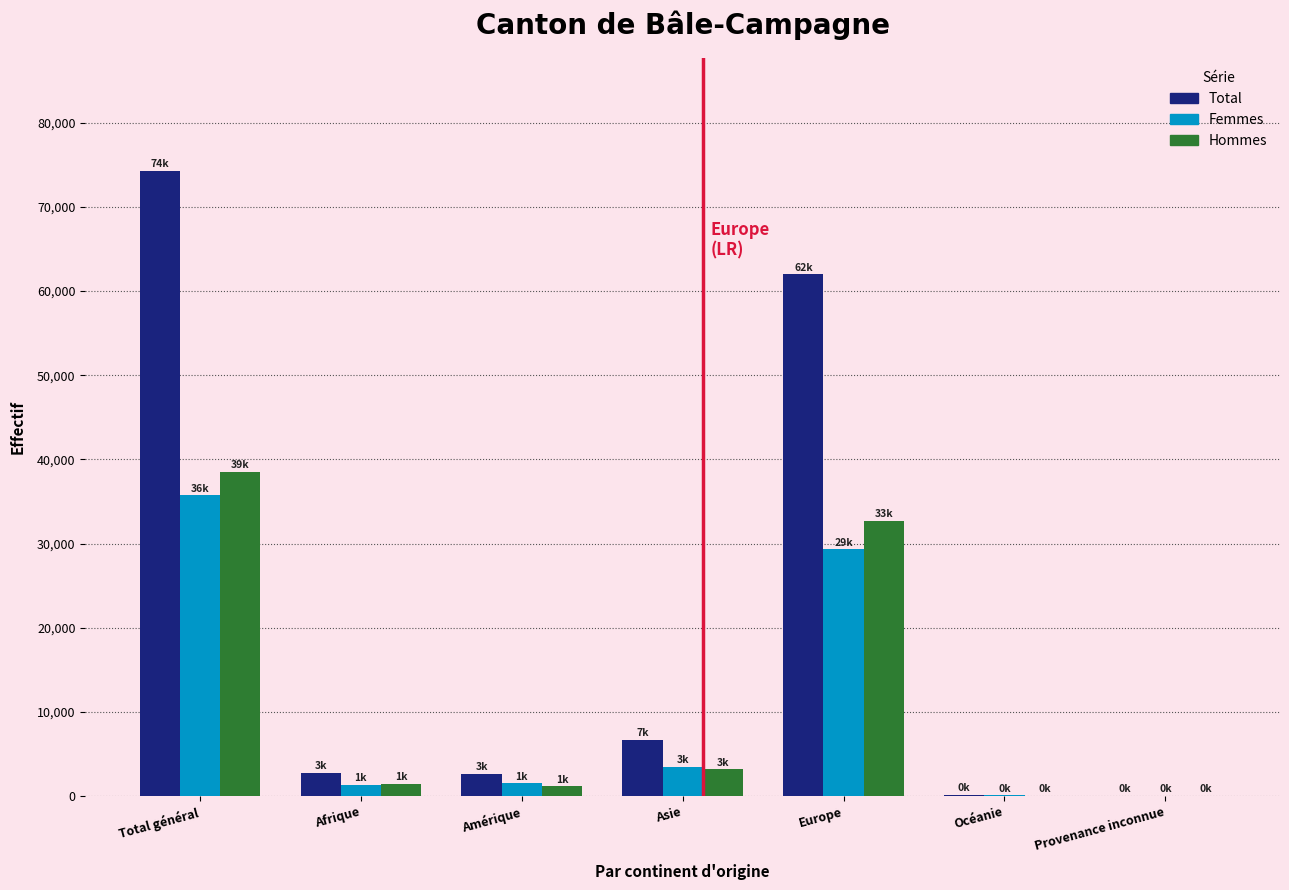

What is the sum of all Femmes values?

71416